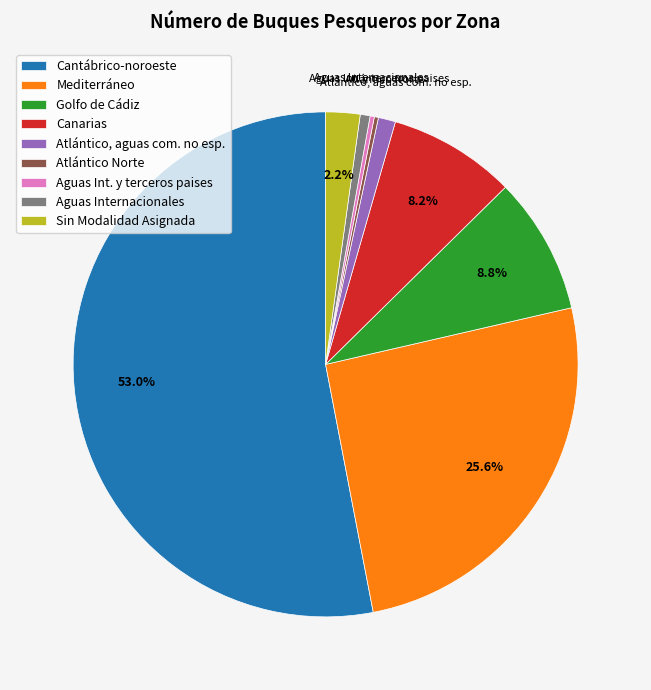

What portion of the pie excludes Canarias?

91.8%